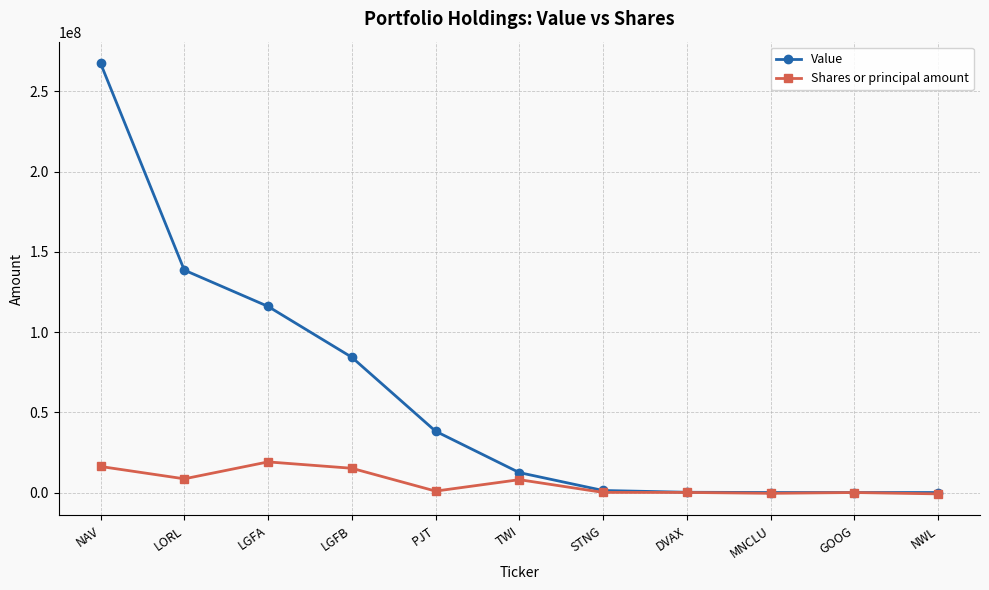

What are all the series names shown in the legend?

Value, Shares or principal amount